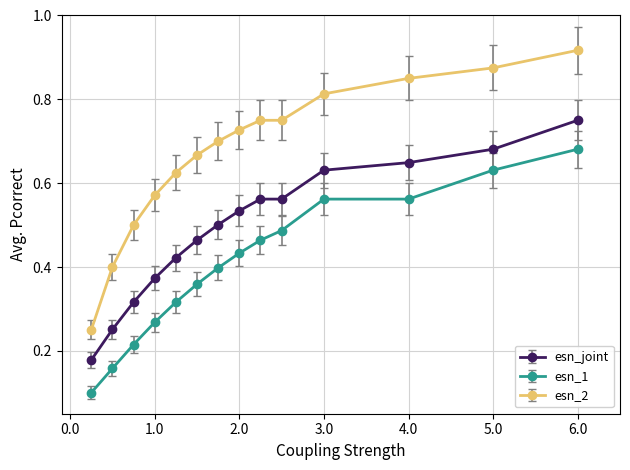

How many data points does each series have?

14